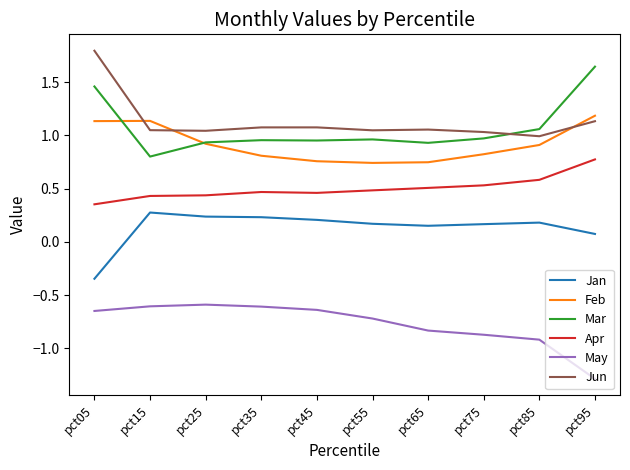

What is the minimum value shown in the chart?

-1.3